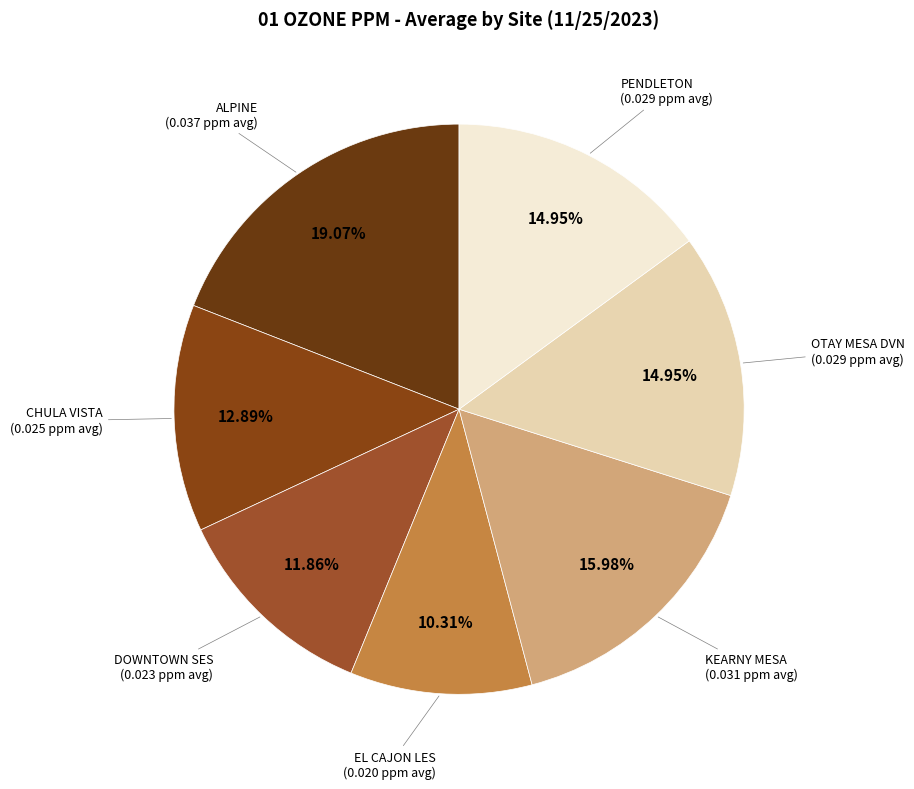

What percentage is the OTAY MESA DVN slice, to the nearest percent?

15%